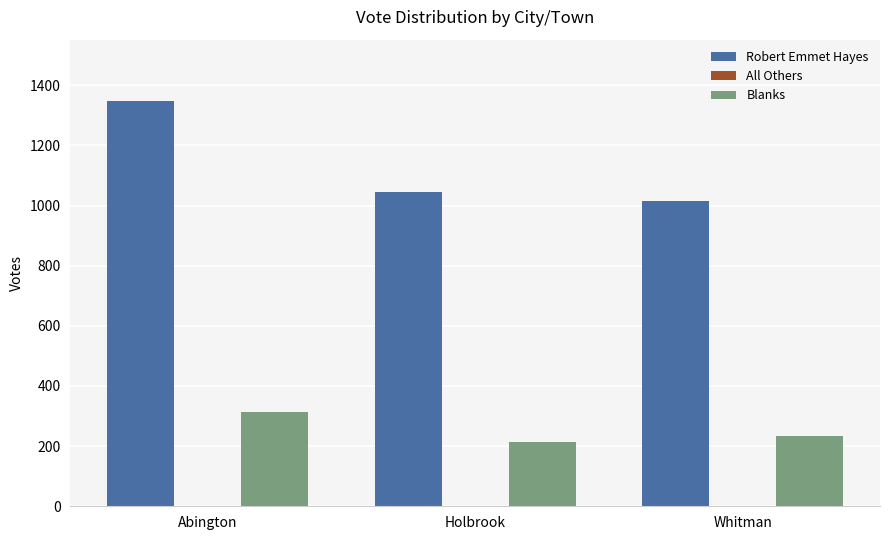

True or false: Blanks has a value of 312 at Abington.

True